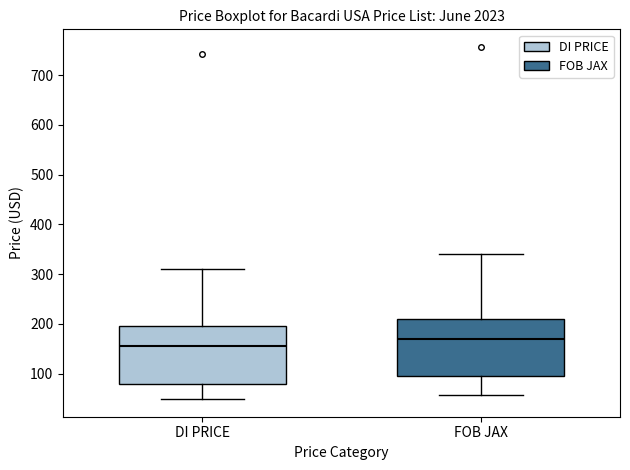

Reading left to right, transcribe this box plot: for each box, give where its median line is, the range the box spans, and where its two whiskers end, as read against the y-axis. The values are not printed on the chart, so give them approximately, as read against the axis.

DI PRICE: median 160, box 80 to 200, whiskers 50 to 310
FOB JAX: median 170, box 90 to 210, whiskers 60 to 340